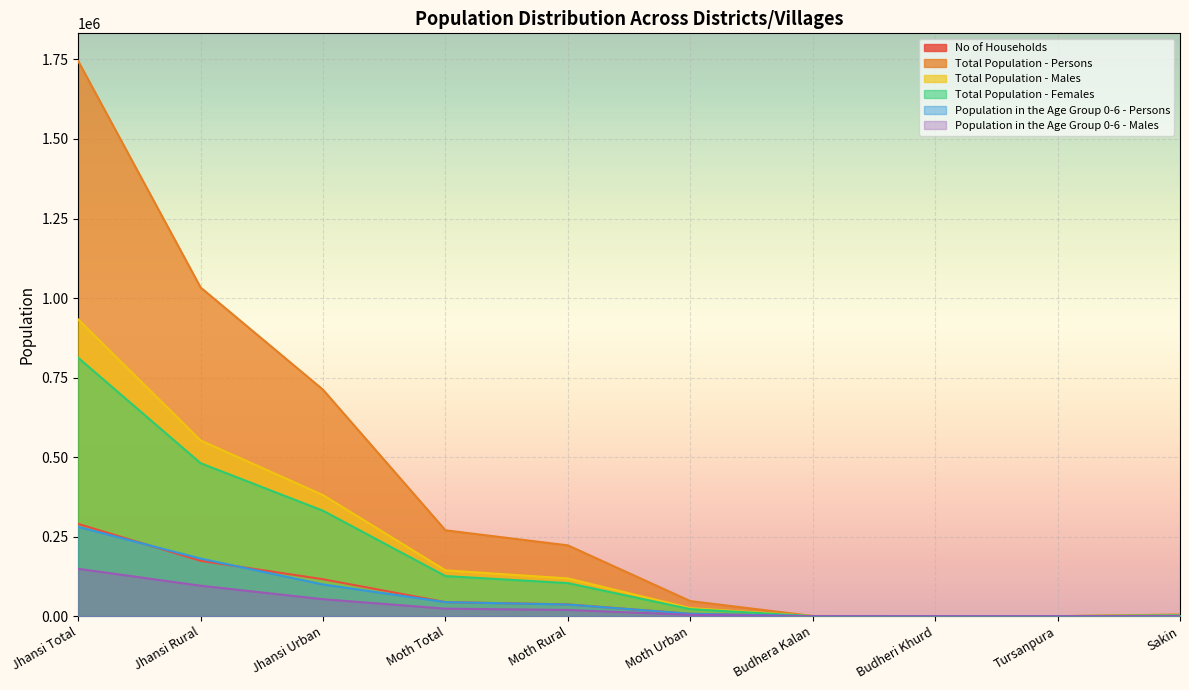

Which series has the largest range (max minus min)?

Total Population - Persons